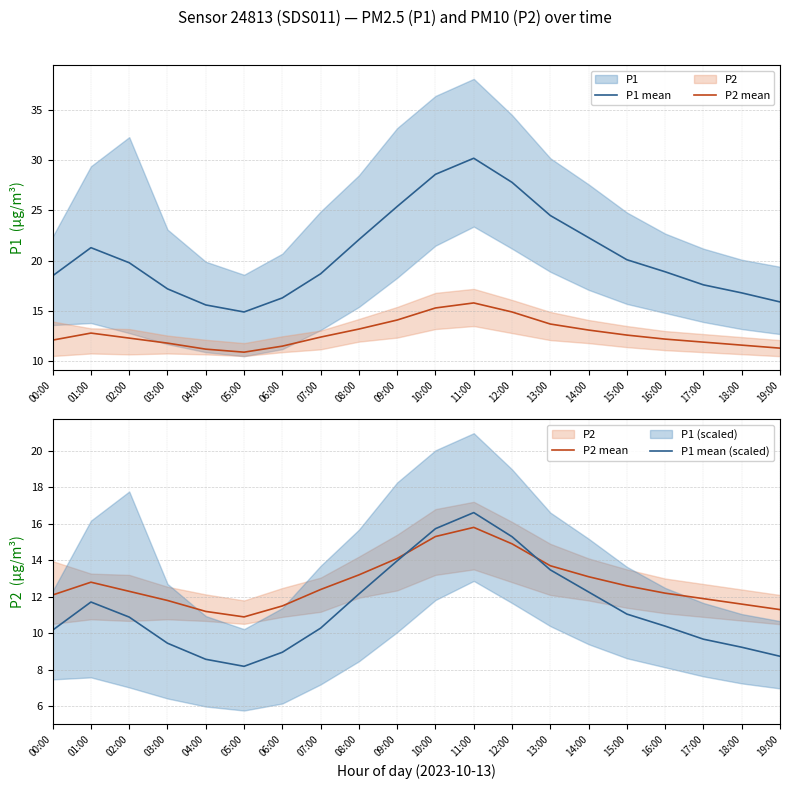

Which has a higher value, 00:00 or 01:00?

01:00